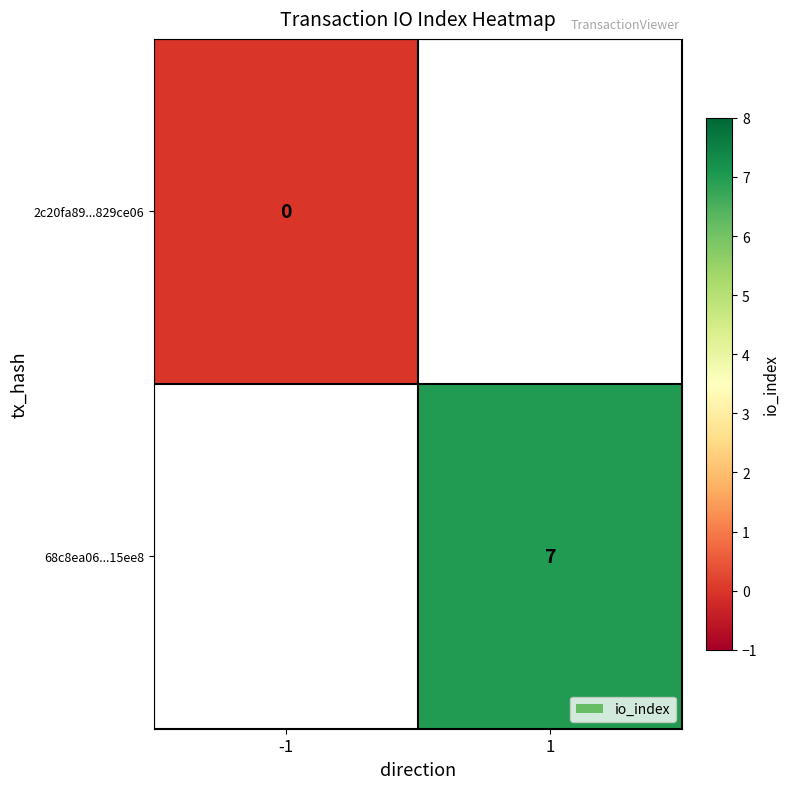

True or false: 68c8ea06...15ee8 has a value of 2.7 at 1.

False